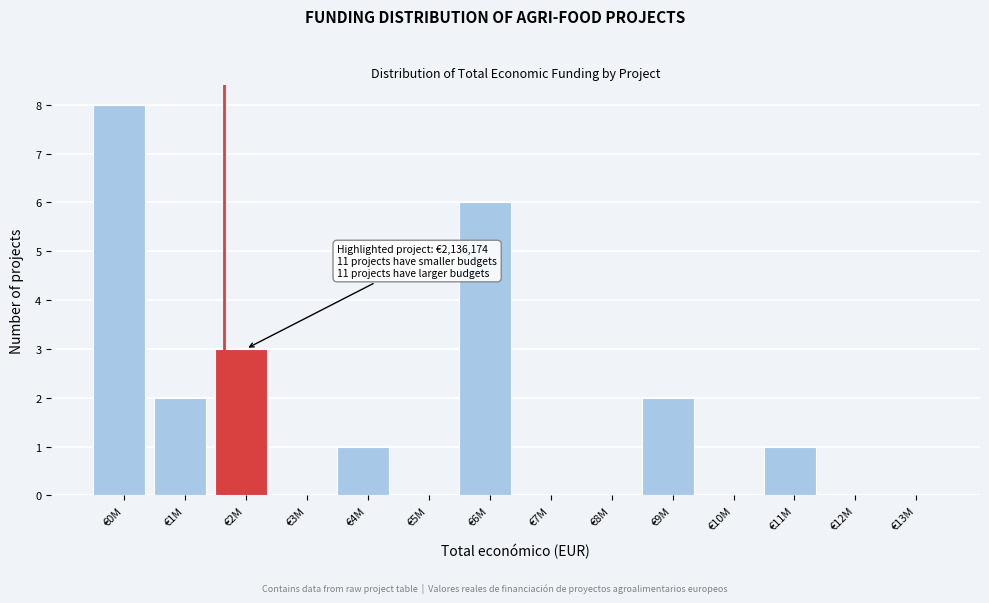

Reading left to right, extract all data points from this chart.

€0M=8	€1M=2	€2M=3	€3M=0	€4M=1	€5M=0	€6M=6	€7M=0	€8M=0	€9M=2	€10M=0	€11M=1	€12M=0	€13M=0